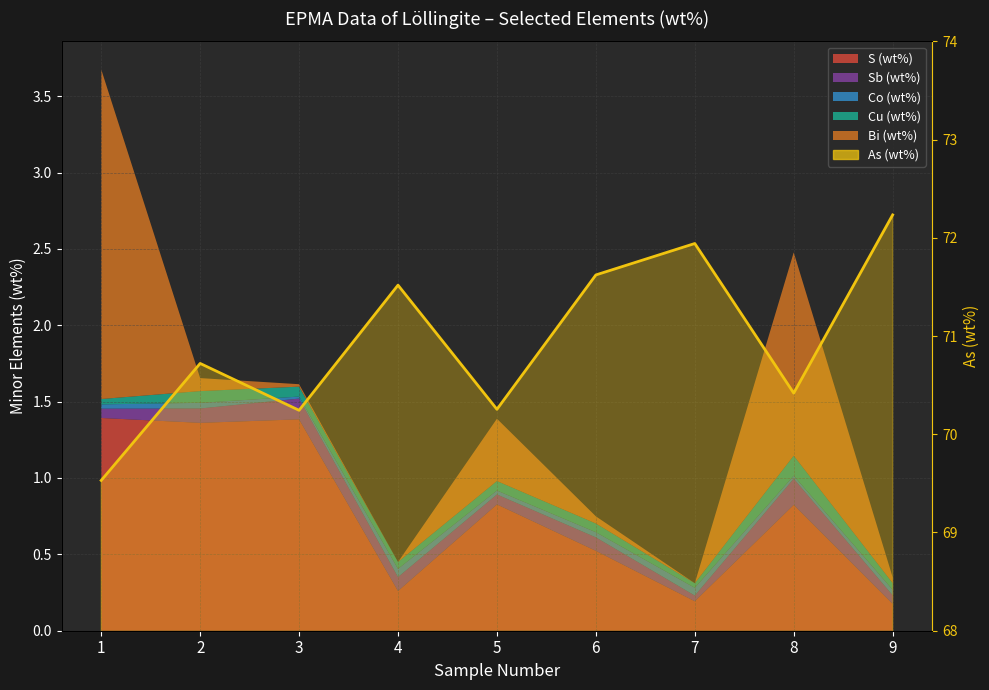

True or false: the data has more than 1 interior local peaks.

True